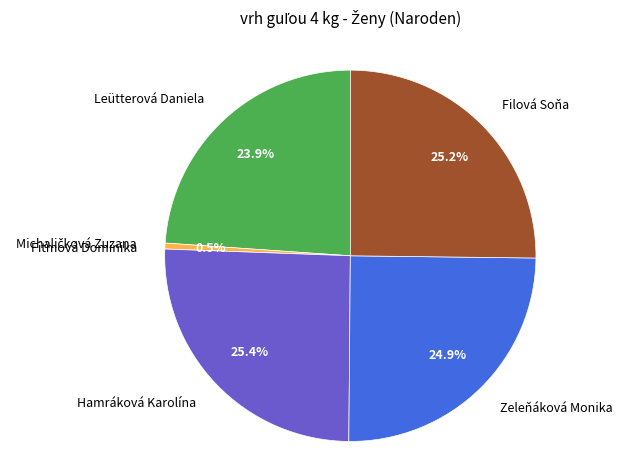

The Hamráková Karolína slice represents 25% of the pie. True or false?

True